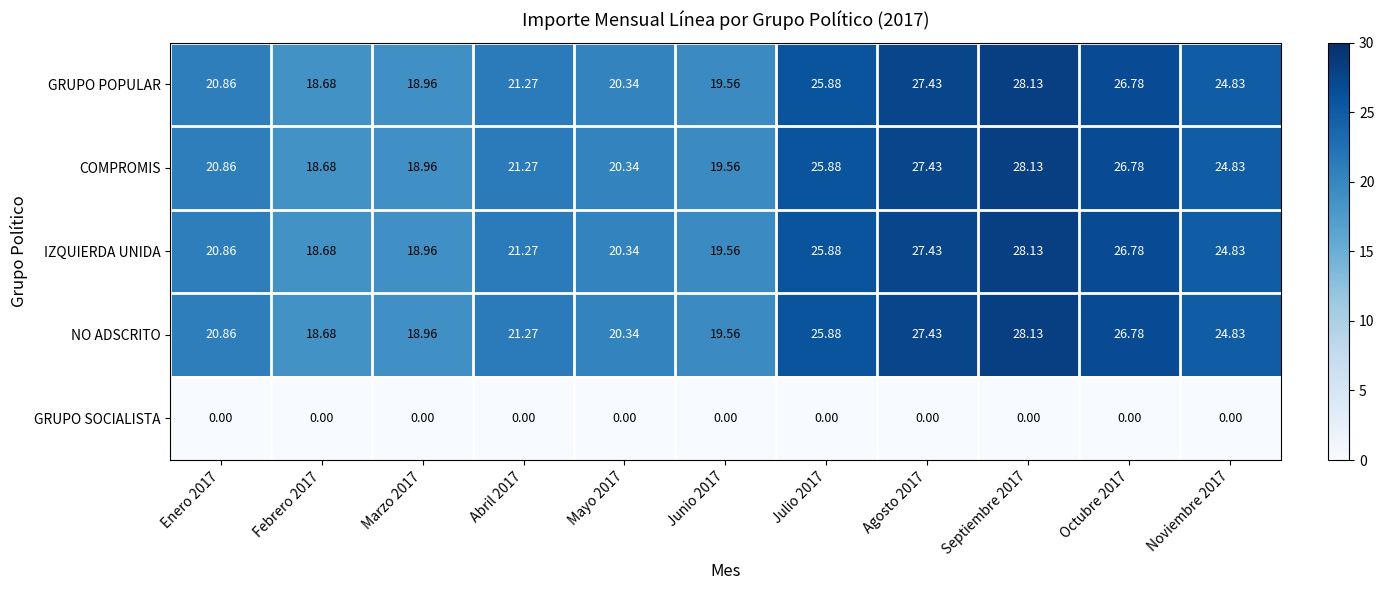

At which category is the sum across all series the highest?

Septiembre 2017